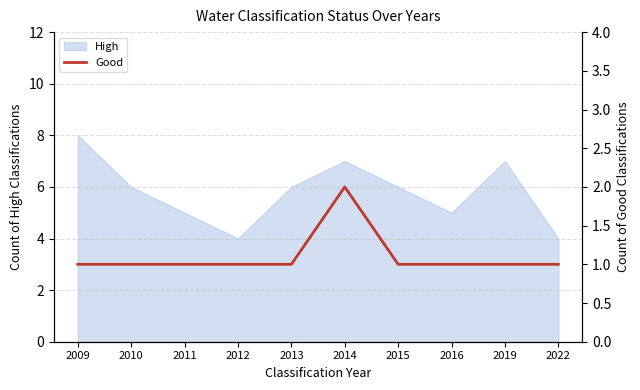

Is it true that High equals 6 at 2015?

True